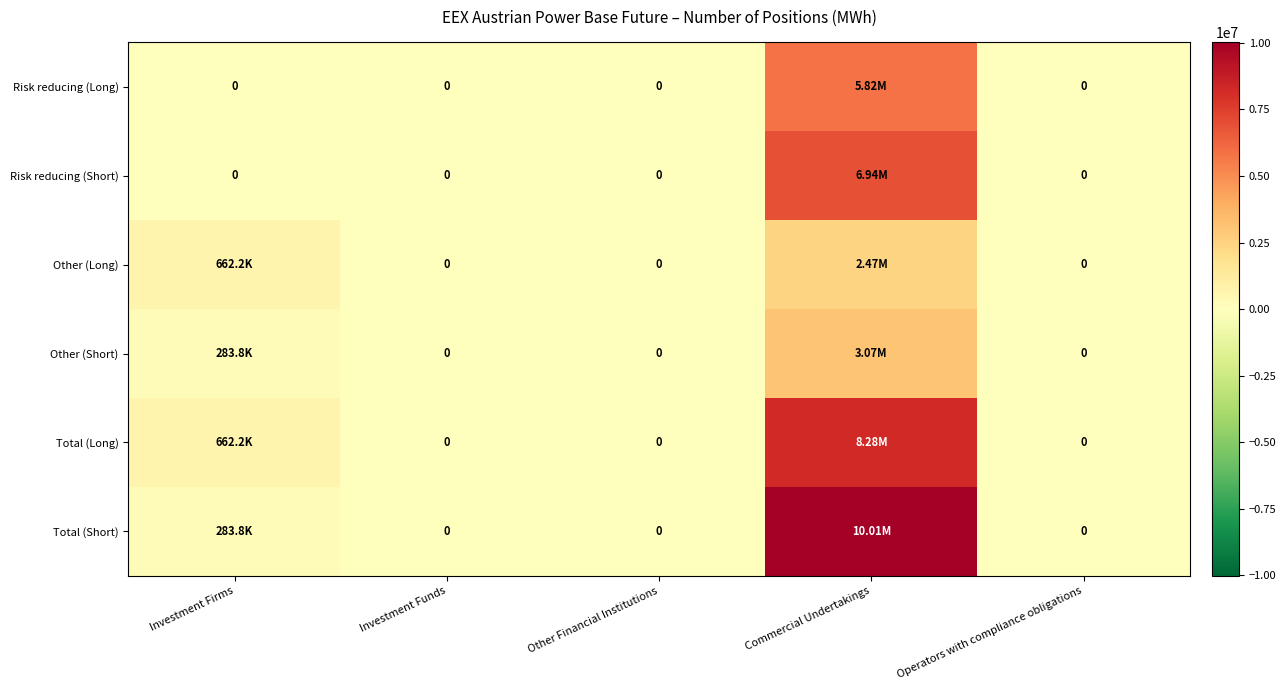

At Commercial Undertakings, list the series in order from smallest to largest.

Other (Long), Other (Short), Risk reducing (Long), Risk reducing (Short), Total (Long), Total (Short)